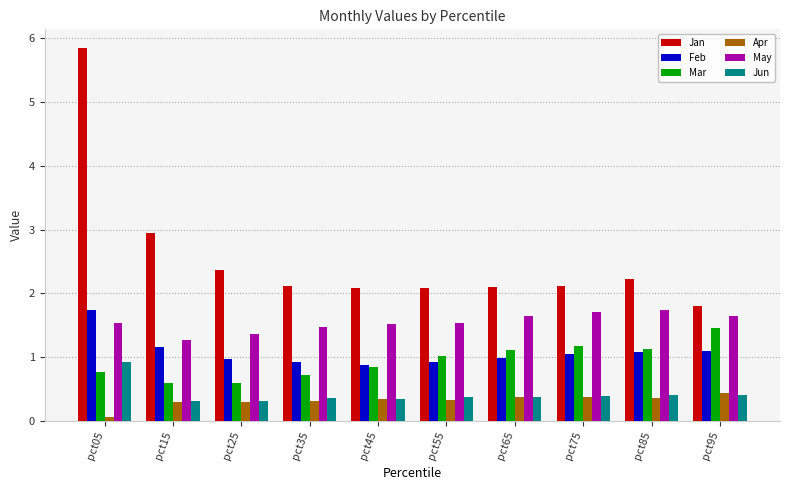

What is the spread (max minus min) of values at pct65?

1.7